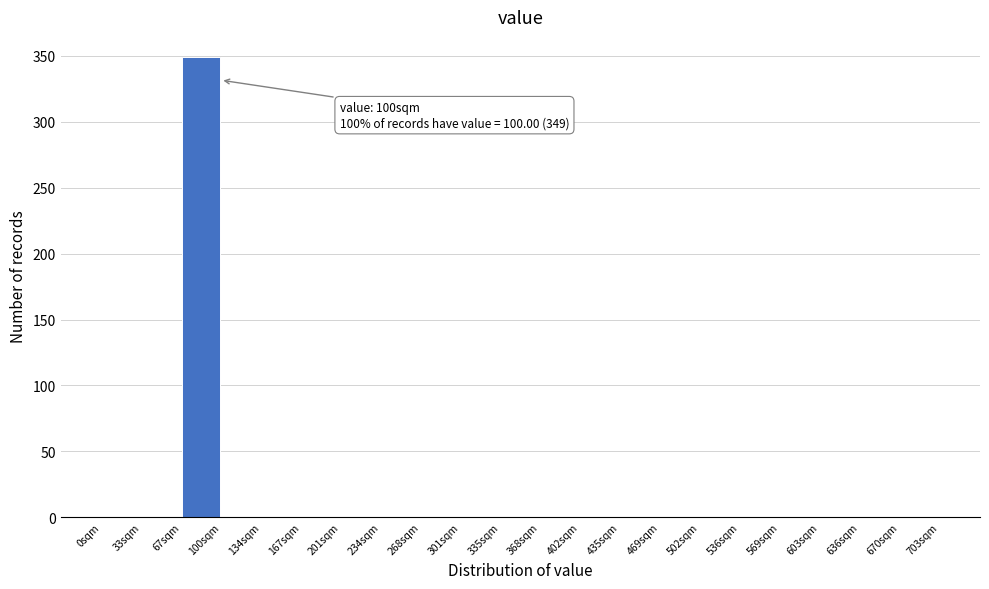

Over which range of the x-axis is the bar tallest?

67.0 to 100.5